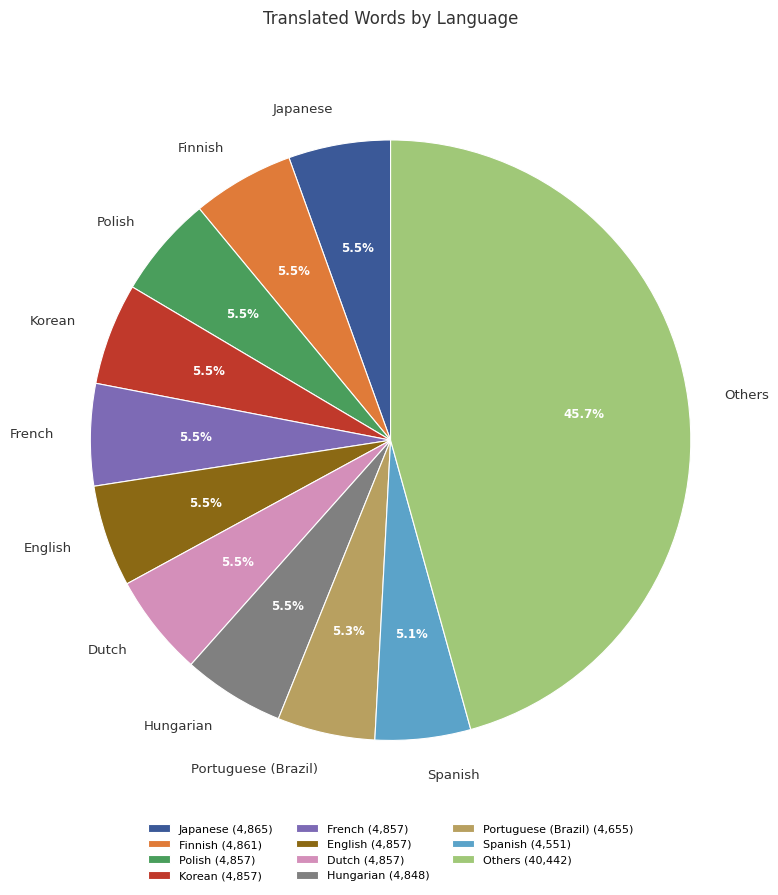

Is there a majority slice in this chart?

No